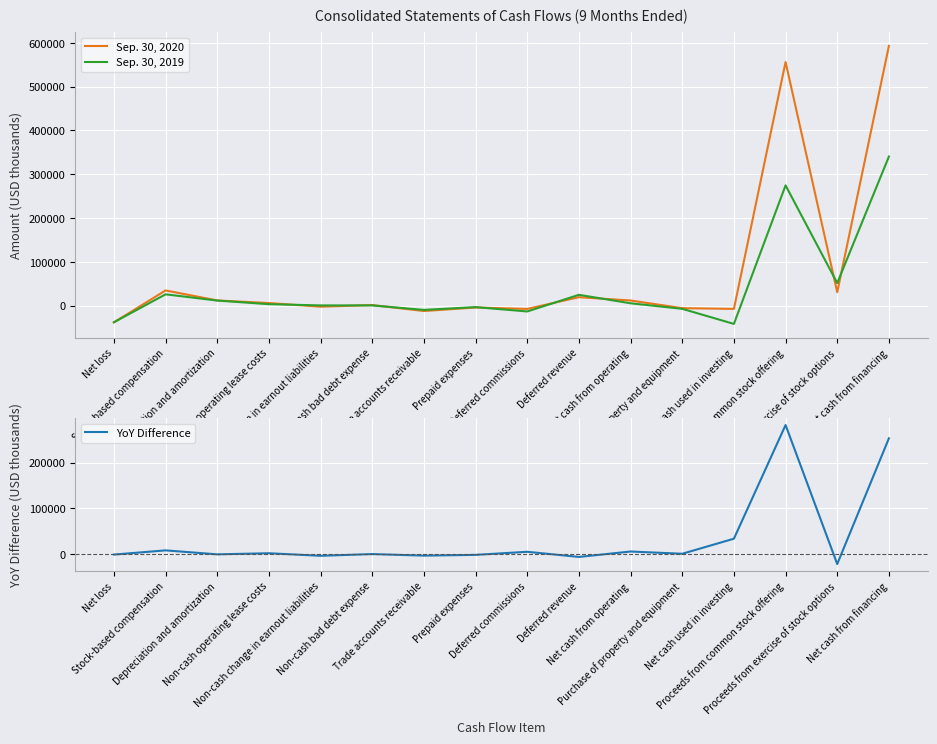

The YoY Difference series shows 4116 at Stock-based compensation. True or false?

False